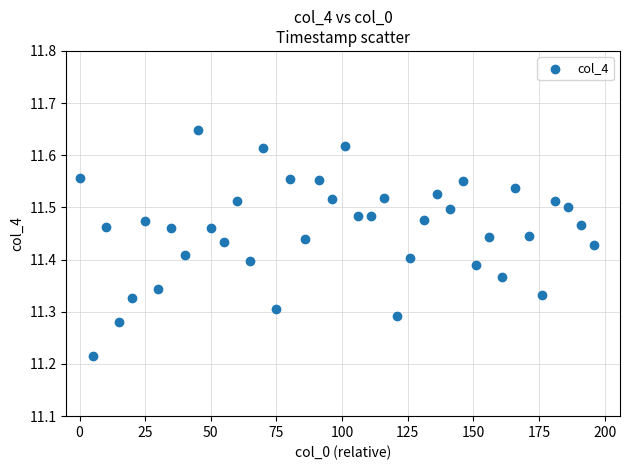

What is the range of Y values (max minus min)?

0.4